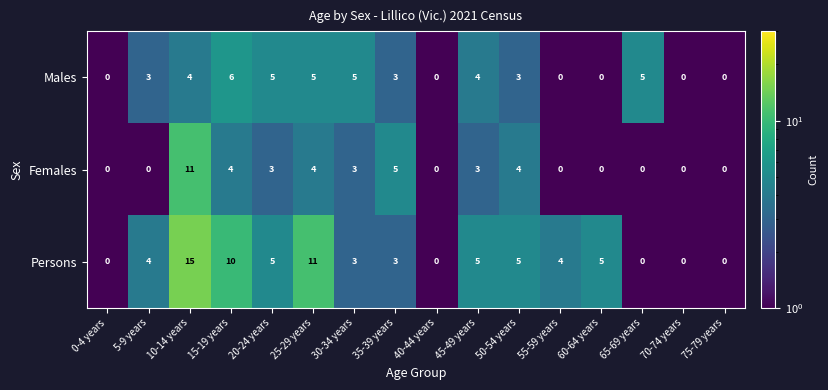

The value of Persons at 65-69 years is 0. True or false?

True